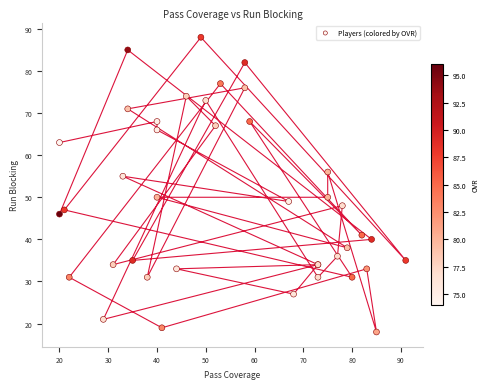

What Y value in the scatter plot is closest to 53?

55